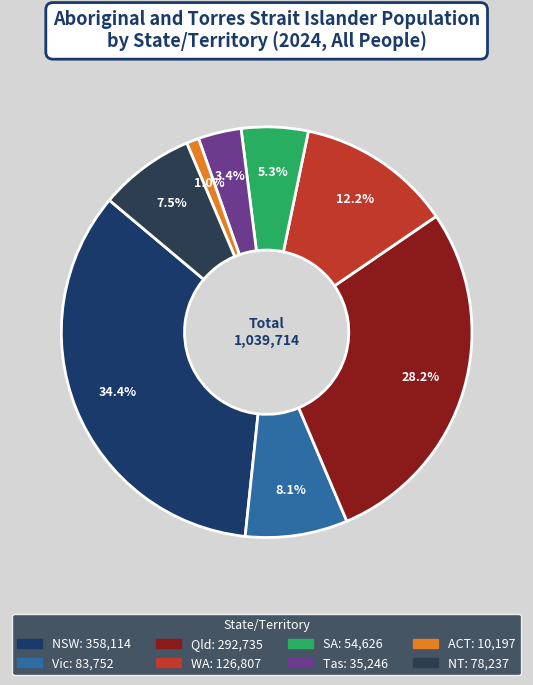

To the nearest percent, what is the average slice percentage?

12%